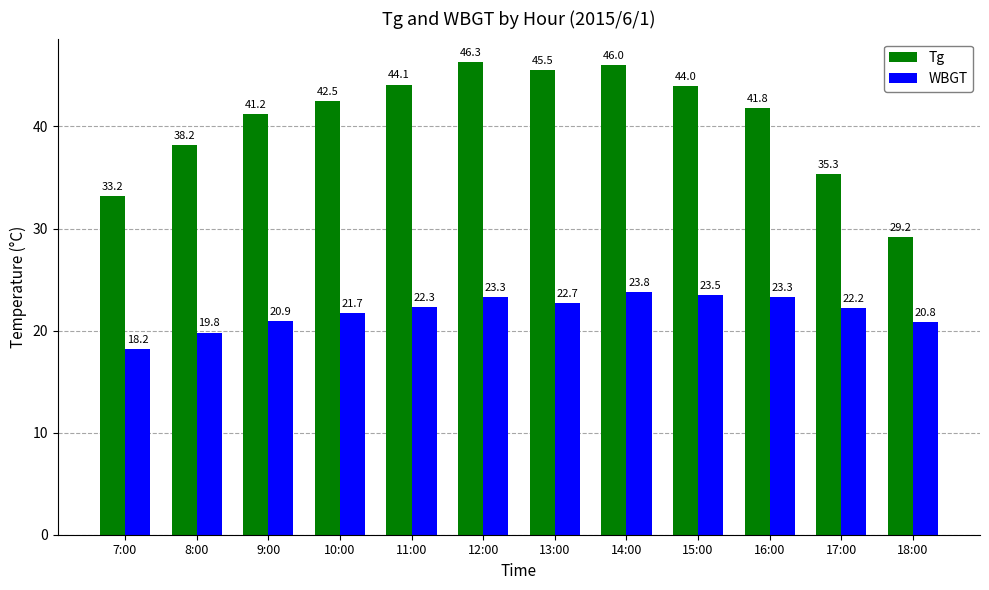

What is the smallest value displayed?

18.2